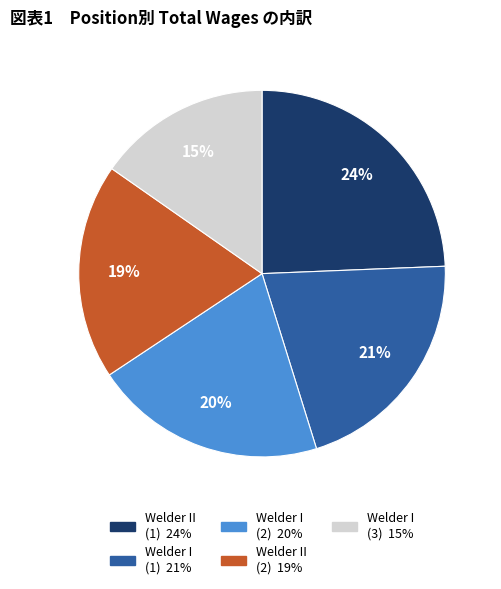

To the nearest percent, what is the difference between the largest and smallest slice percentages?

9%